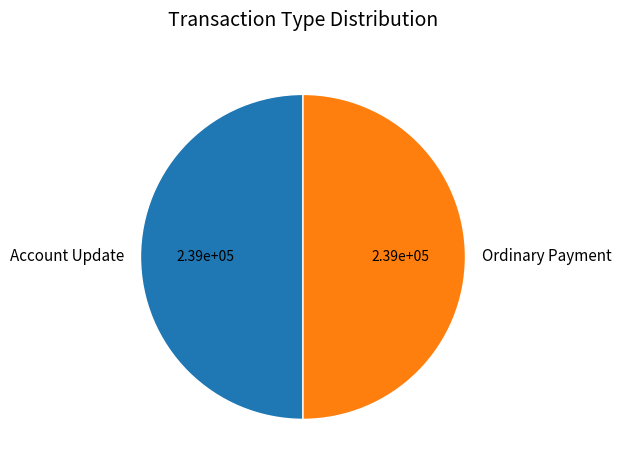

Combined, do Account Update and Ordinary Payment account for over 50%?

Yes